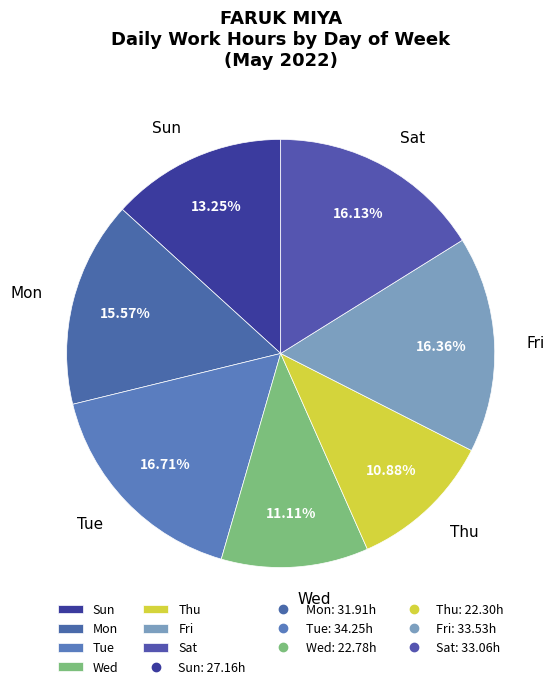

Is the sum of Tue and Fri greater than half?

No